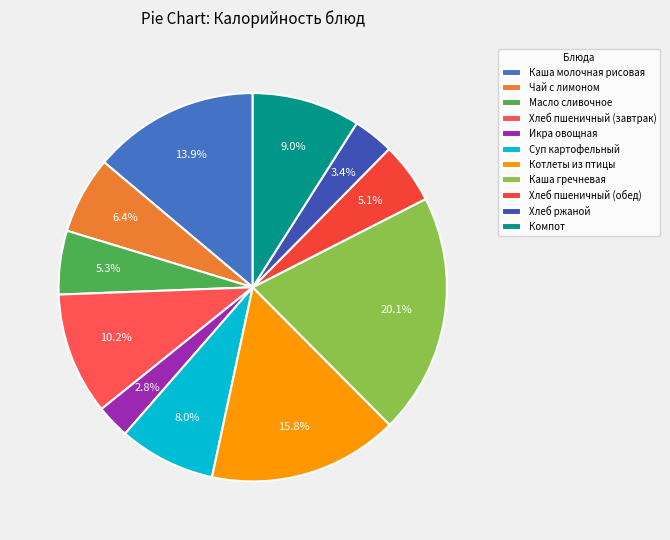

Count the number of slices in the pie.

11